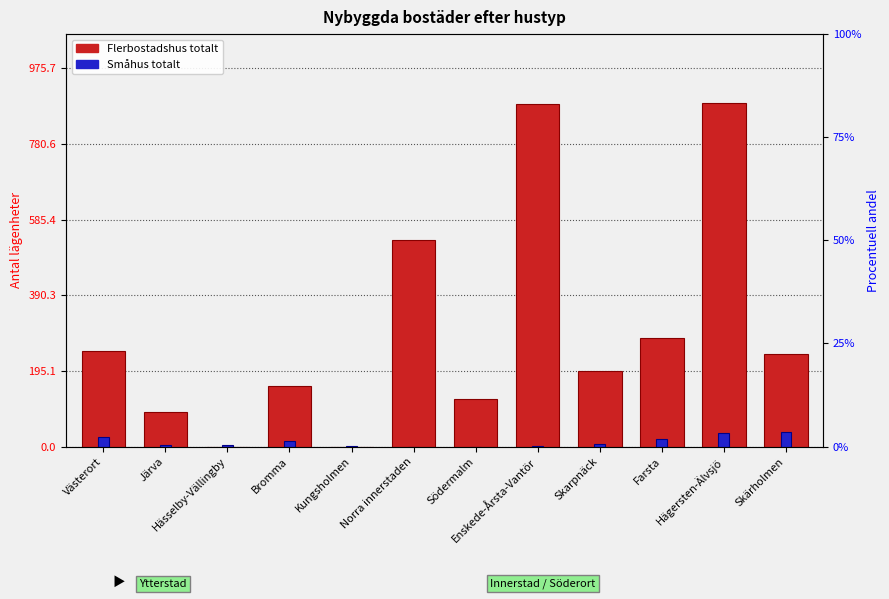

True or false: Småhus totalt has a value of 35 at Hägersten-Älvsjö.

True